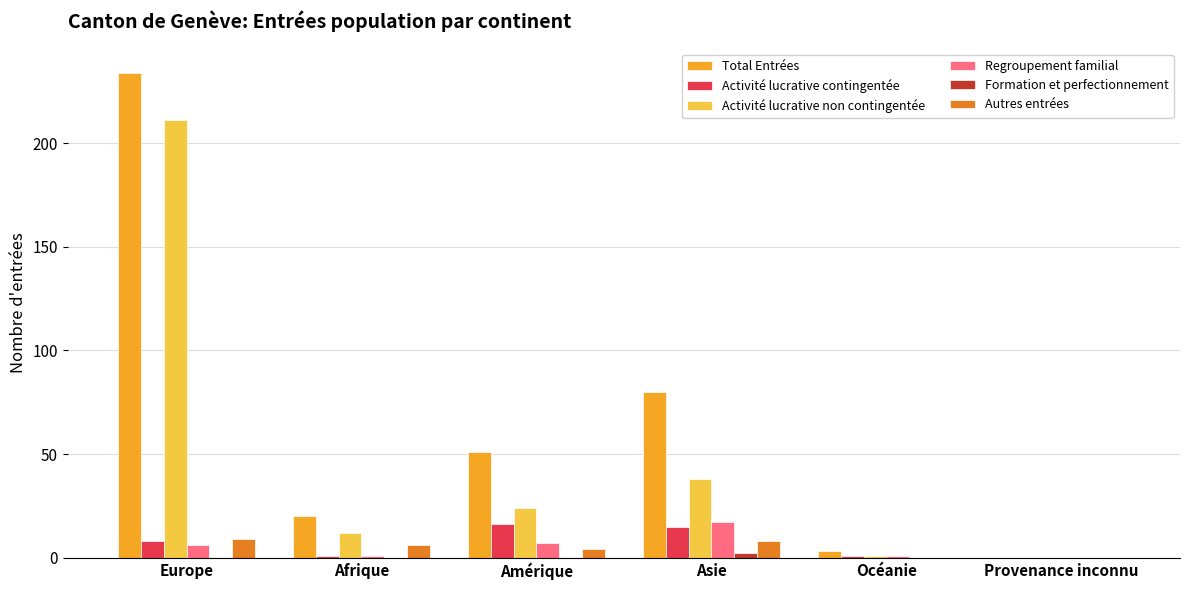

What is the greatest value displayed?

234